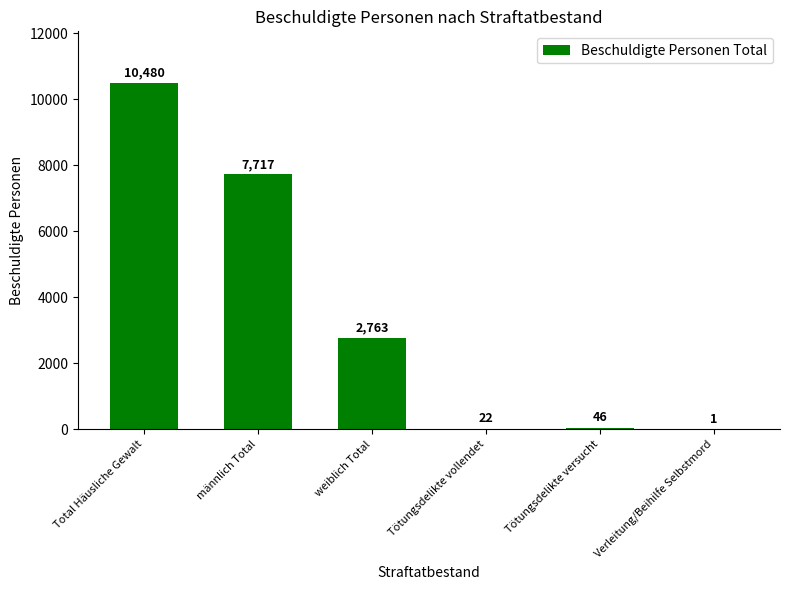

Is it true that the value at weiblich Total is 4545?

False